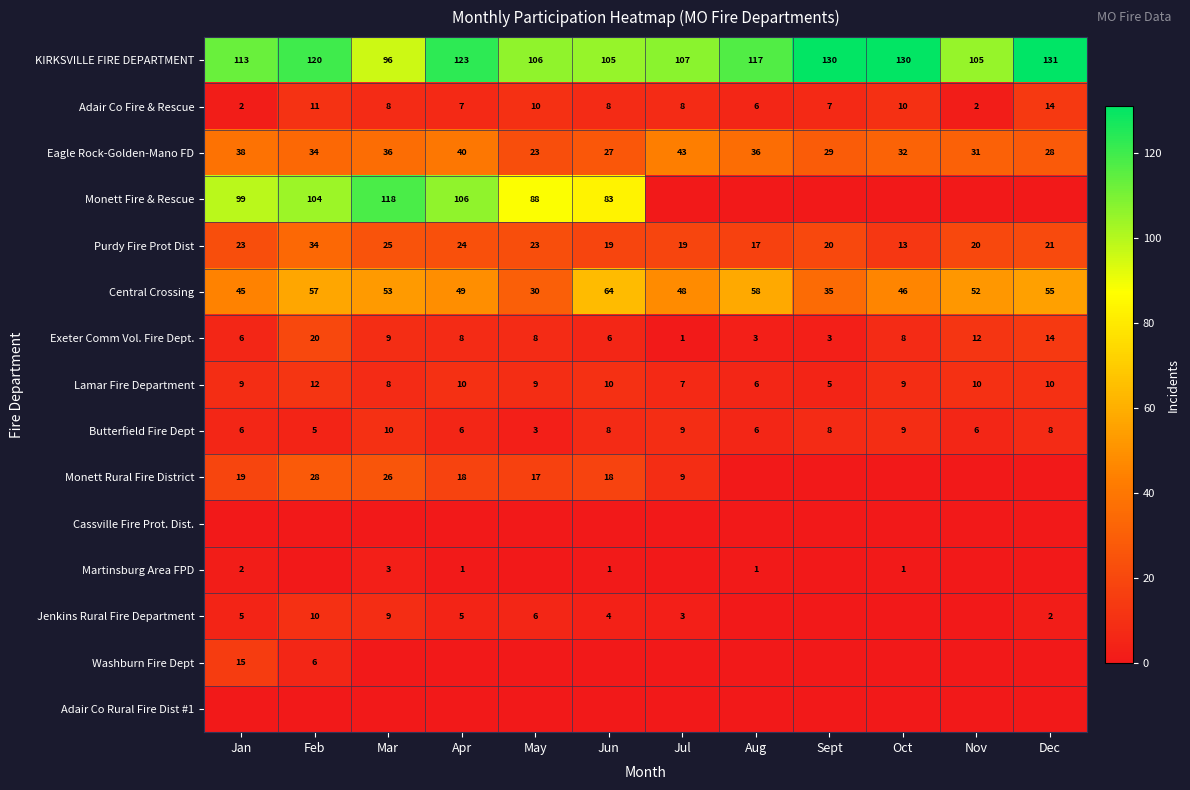

Is the value of Central Crossing at May greater than the value of KIRKSVILLE FIRE DEPARTMENT at Jul?

No